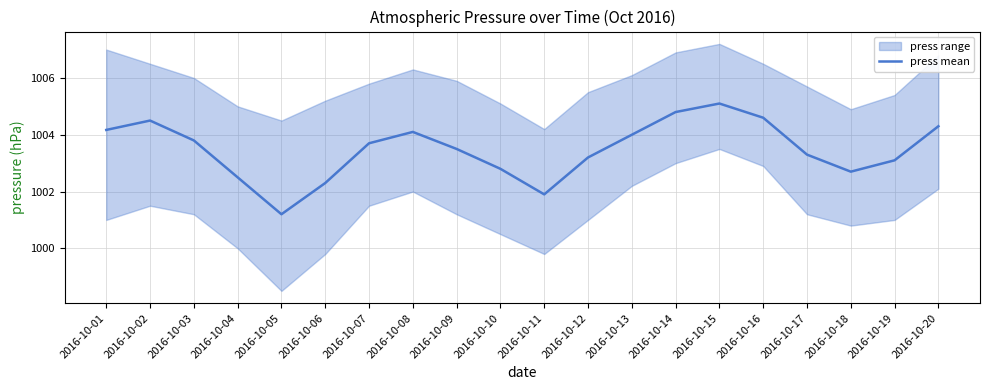

The value at 2016-10-18 is 1002.7. True or false?

True